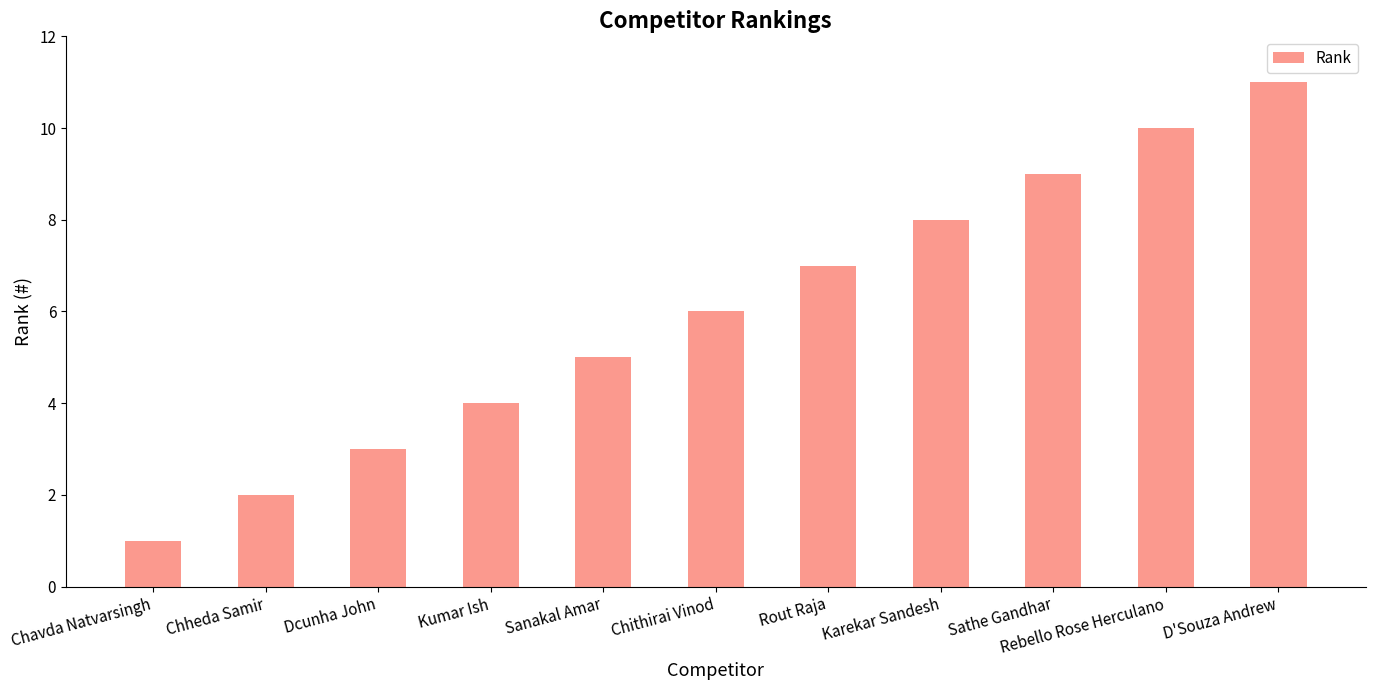

Between Chheda Samir and Chavda Natvarsingh, which is larger?

Chheda Samir